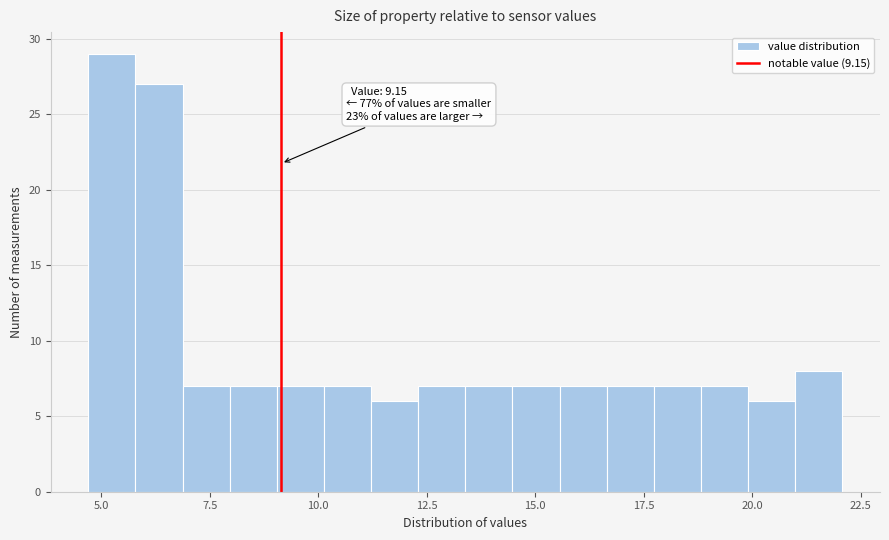

Read against the x-axis, roughly where is the centre of the tallest bar?

5.0